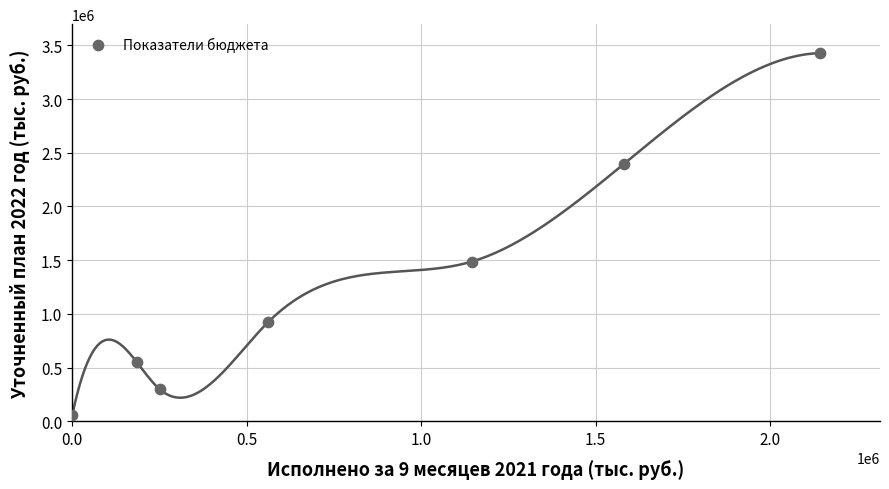

What Y value in the scatter plot is closest to 1744160?

1485610.2